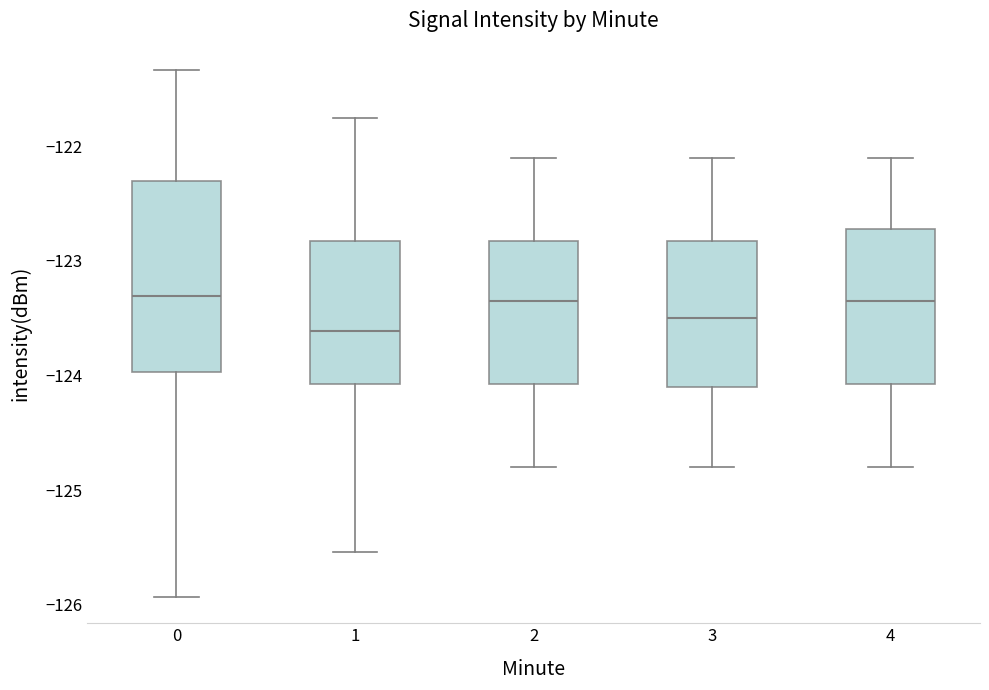

Reading left to right, read every box against the y-axis: the position of its median line, the range the box covers, and the ends of its whiskers. The values are not printed on the chart, so give them approximately, as read against the axis.

0: median -123.3, box -124.0 to -122.3, whiskers -125.9 to -121.3
1: median -123.6, box -124.1 to -122.8, whiskers -125.5 to -121.8
2: median -123.3, box -124.1 to -122.8, whiskers -124.8 to -122.1
3: median -123.5, box -124.1 to -122.8, whiskers -124.8 to -122.1
4: median -123.3, box -124.1 to -122.7, whiskers -124.8 to -122.1